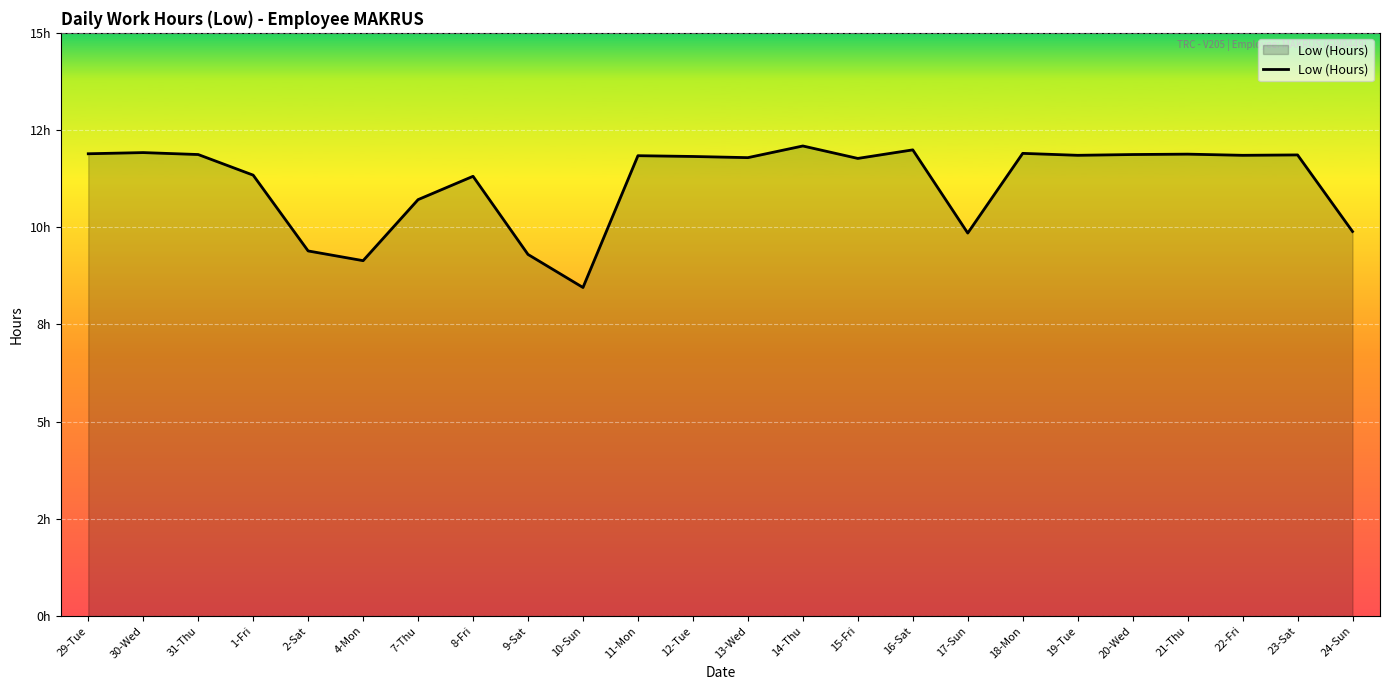

Reading right to left, transcribe all the data shown in this chart.

24-Sun=9.9	23-Sat=11.9	22-Fri=11.8	21-Thu=11.9	20-Wed=11.9	19-Tue=11.8	18-Mon=11.9	17-Sun=9.8	16-Sat=12.0	15-Fri=11.8	14-Thu=12.1	13-Wed=11.8	12-Tue=11.8	11-Mon=11.8	10-Sun=8.4	9-Sat=9.3	8-Fri=11.3	7-Thu=10.7	4-Mon=9.1	2-Sat=9.4	1-Fri=11.3	31-Thu=11.9	30-Wed=11.9	29-Tue=11.9